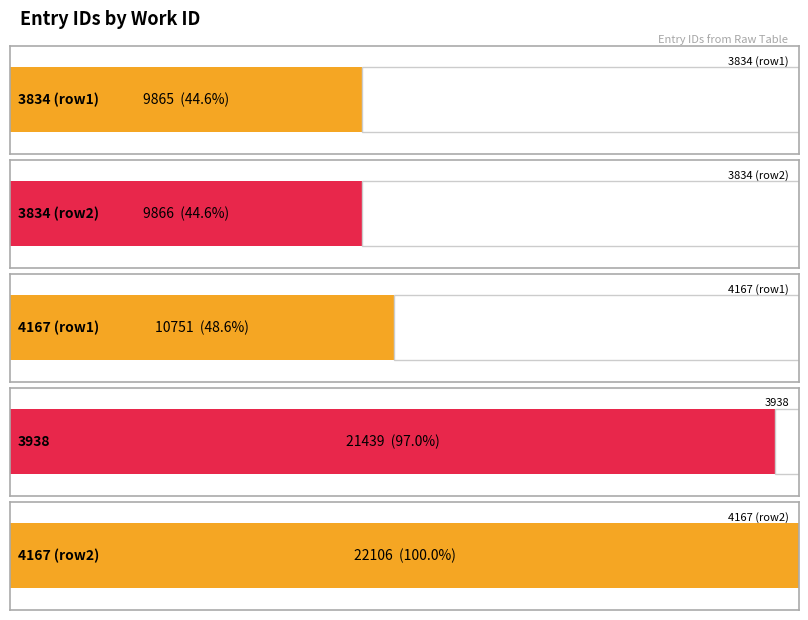

At which category does the chart reach its peak across all series?

4167